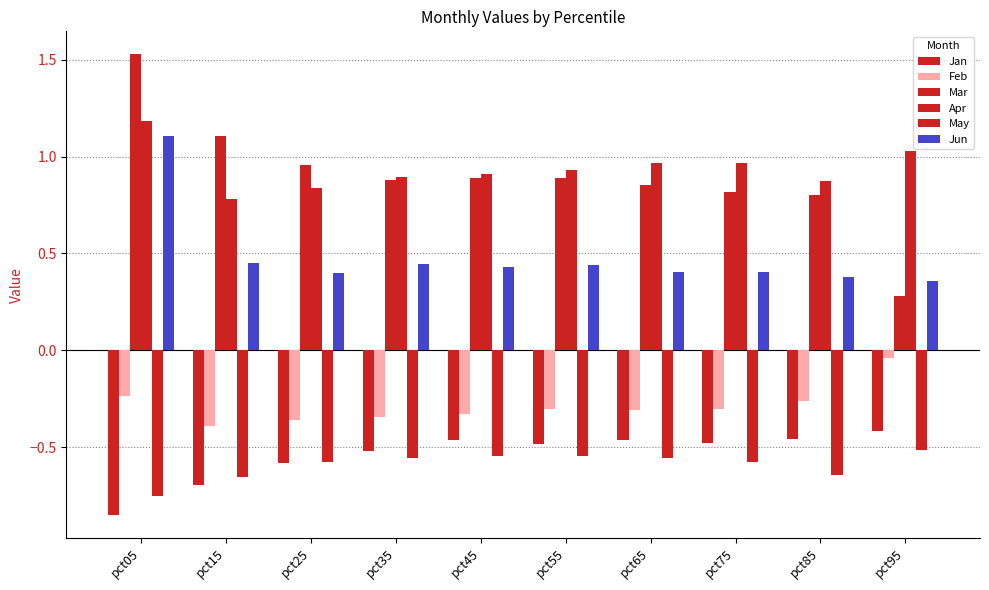

Reading left to right, what are all the values shown in this chart?

Jan: -0.8	-0.7	-0.6	-0.5	-0.5	-0.5	-0.5	-0.5	-0.5	-0.4
Feb: -0.2	-0.4	-0.4	-0.3	-0.3	-0.3	-0.3	-0.3	-0.3	-0.0
Mar: 1.5	1.1	1.0	0.9	0.9	0.9	0.9	0.8	0.8	0.3
Apr: 1.2	0.8	0.8	0.9	0.9	0.9	1.0	1.0	0.9	1.0
May: -0.8	-0.7	-0.6	-0.6	-0.5	-0.5	-0.6	-0.6	-0.6	-0.5
Jun: 1.1	0.4	0.4	0.4	0.4	0.4	0.4	0.4	0.4	0.4